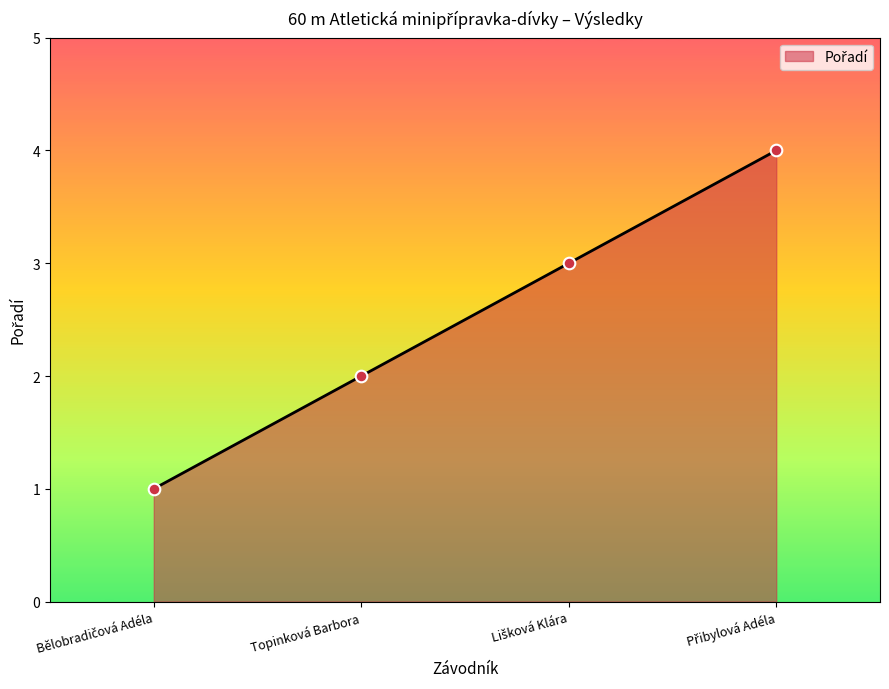

What position from the left is Topinková Barbora?

2